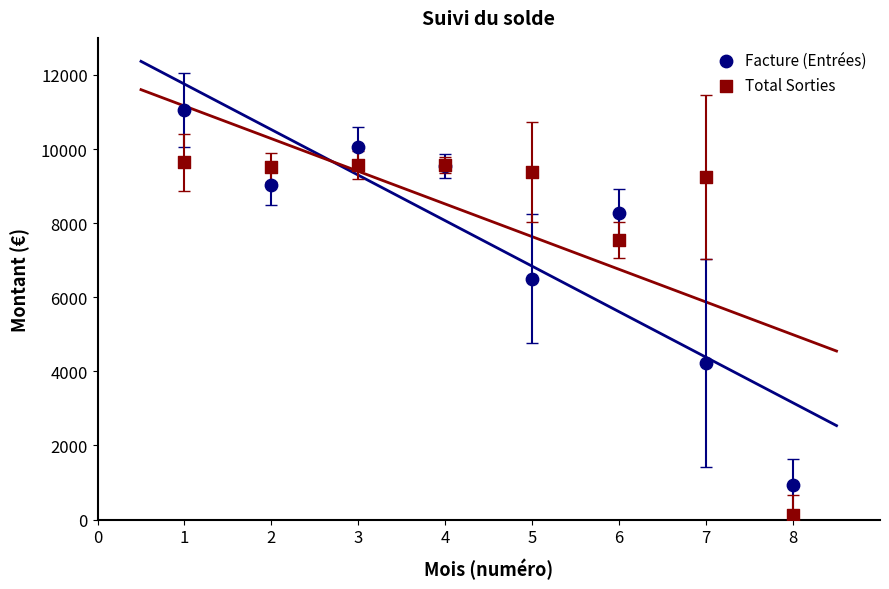

Which series reaches the maximum Y coordinate?

Facture (Entrées)